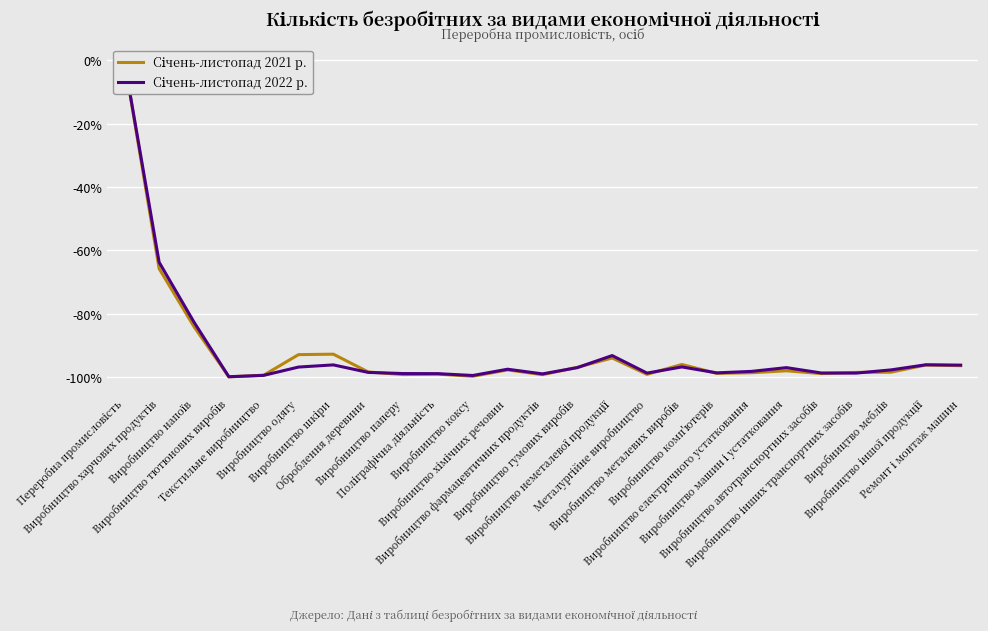

Does the chart display data point markers on the line(s)?

No